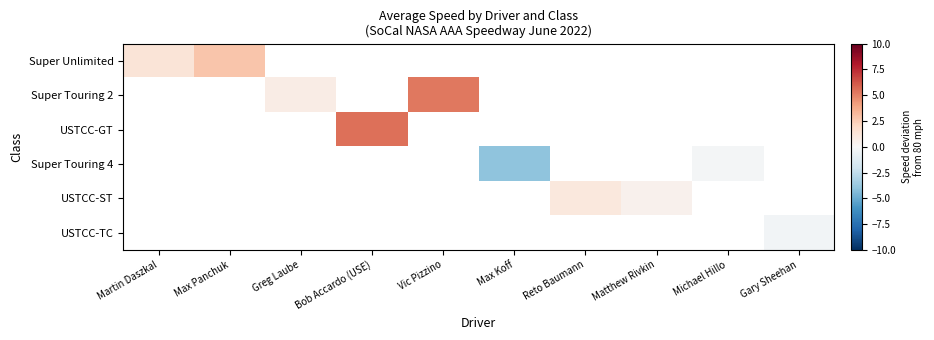

Which label corresponds to the largest value in the chart?

Bob Accardo (USE)